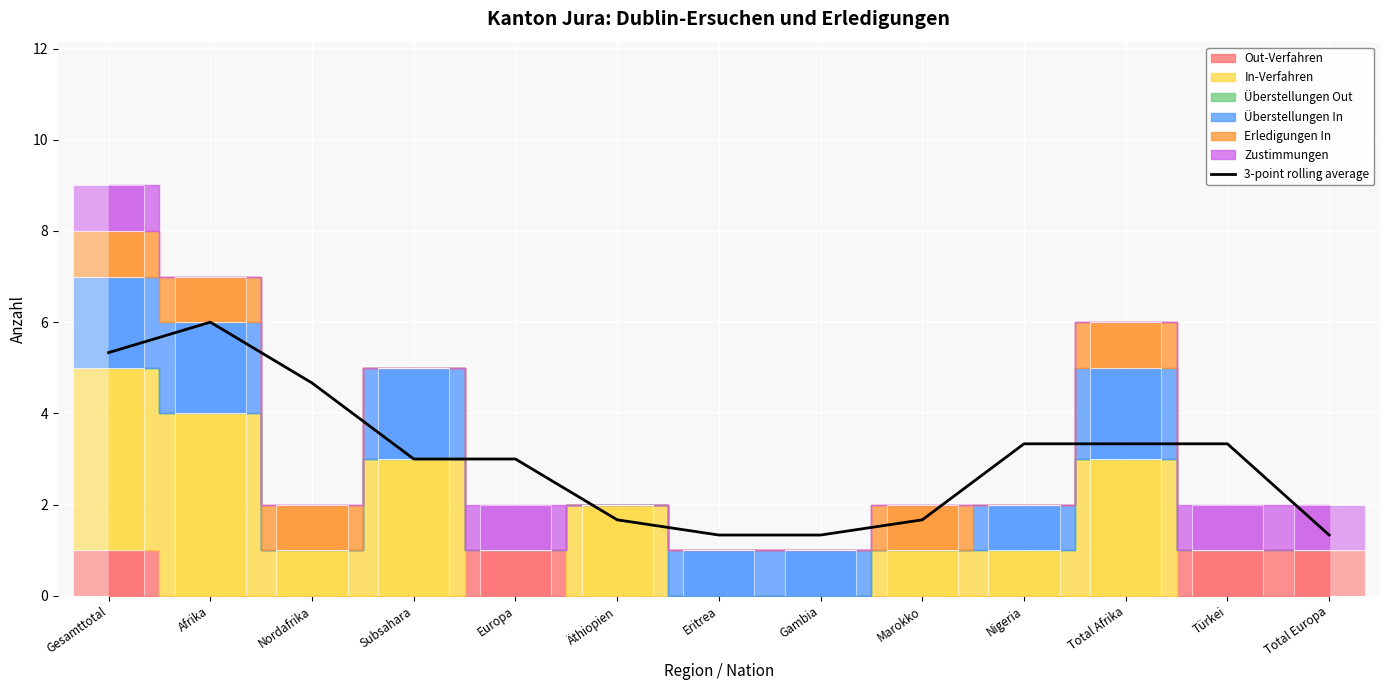

Are the bars horizontal?

No